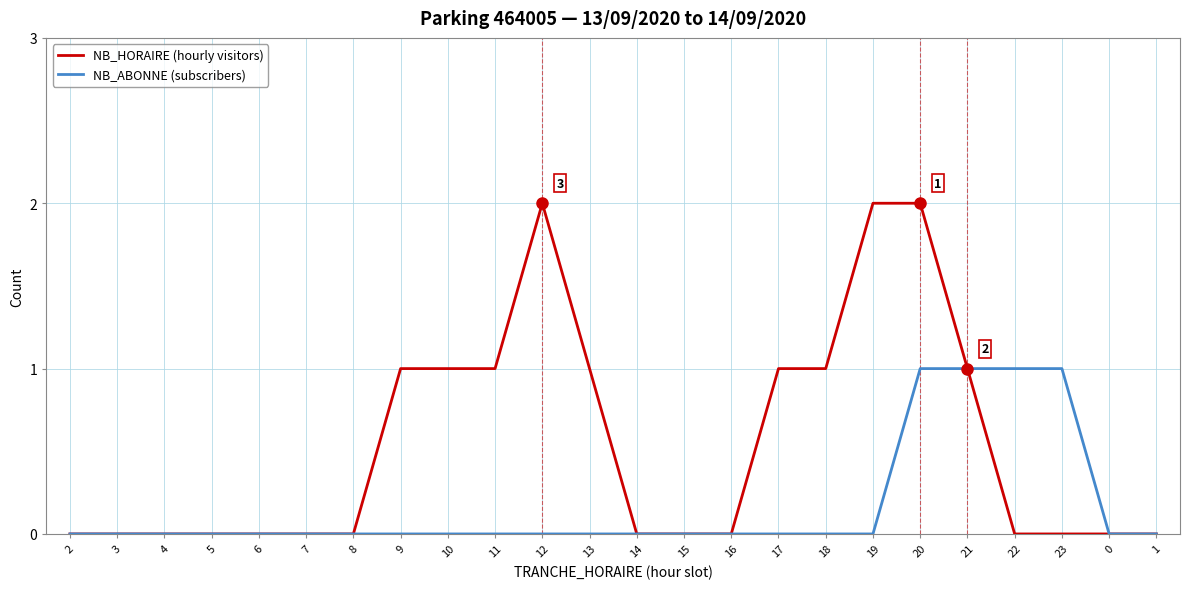

What is the sum of all NB_ABONNE (subscribers) values?

4